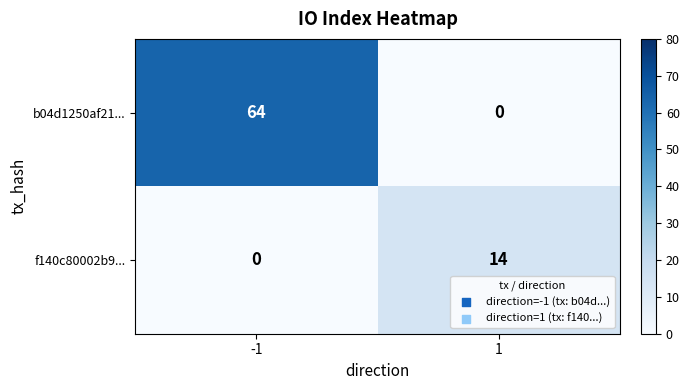

Rank the series by their average value, from highest to lowest.

b04d1250af21..., f140c80002b9...